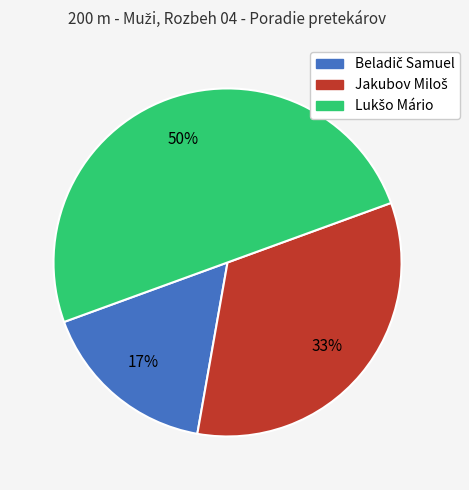

How many slices are in this pie chart?

3